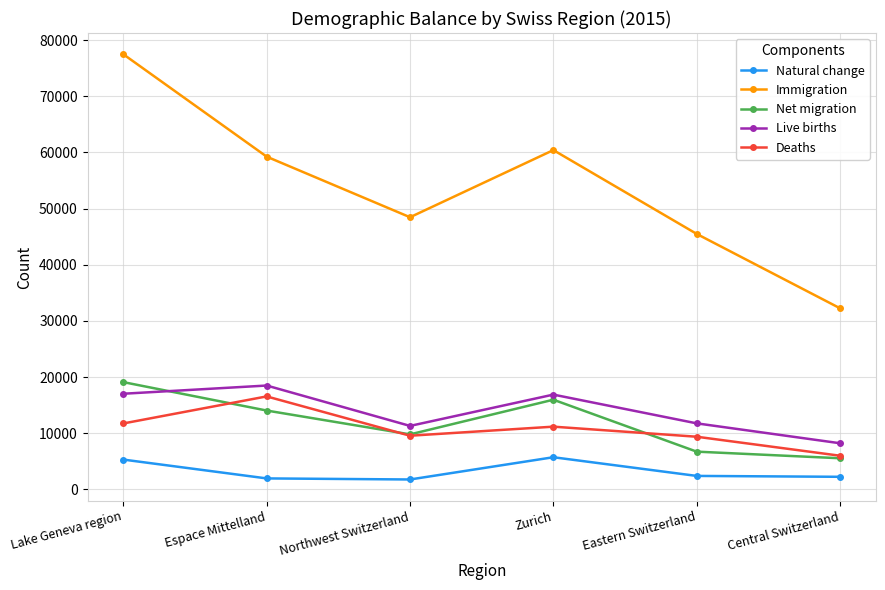

True or false: Live births has more than 1 interior local peaks.

True